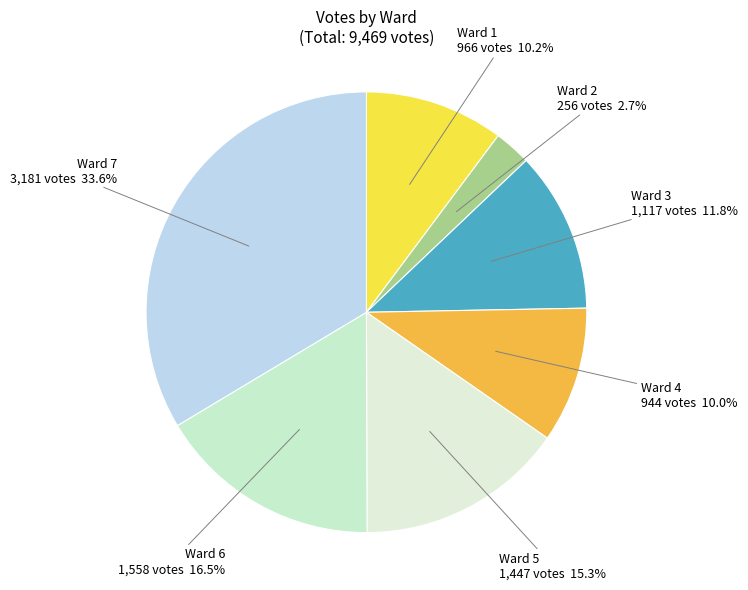

How many slices are in this pie chart?

7